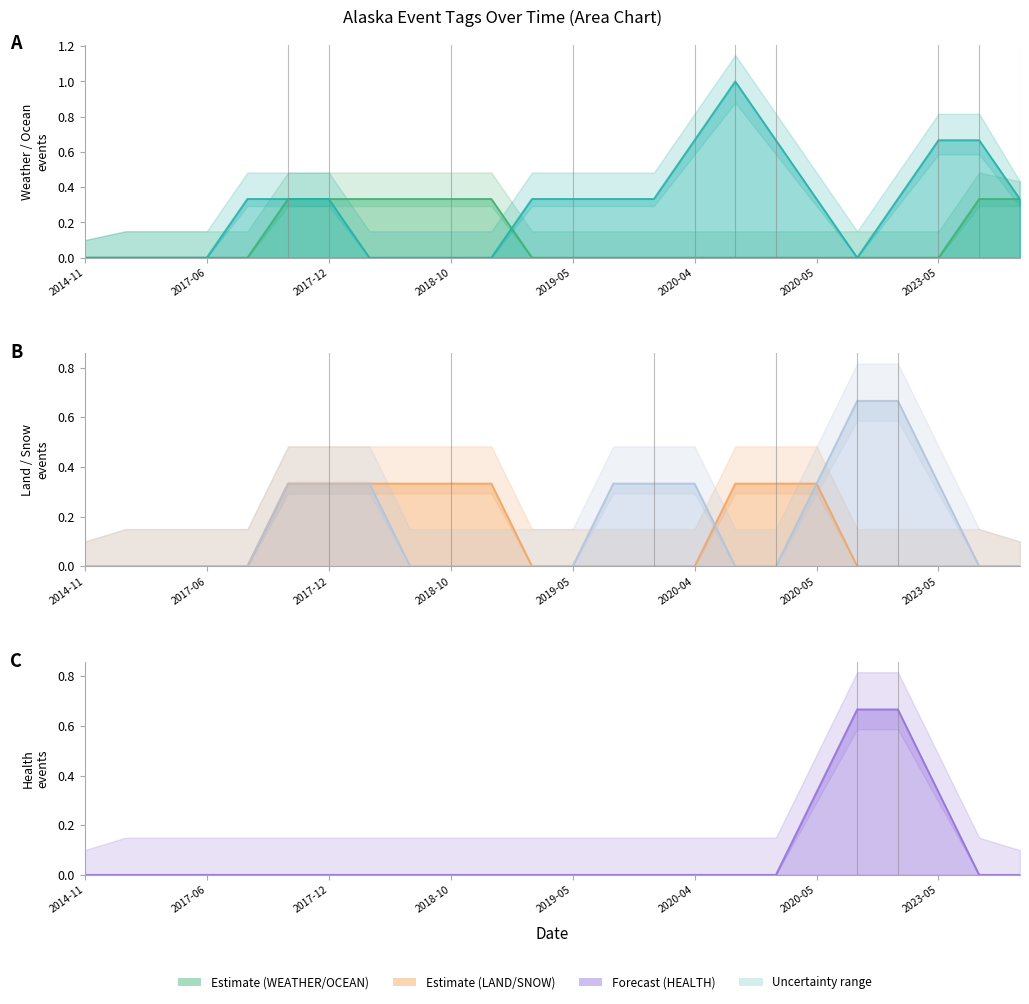

The WEATHER series shows 1 at 2022-04-25. True or false?

False